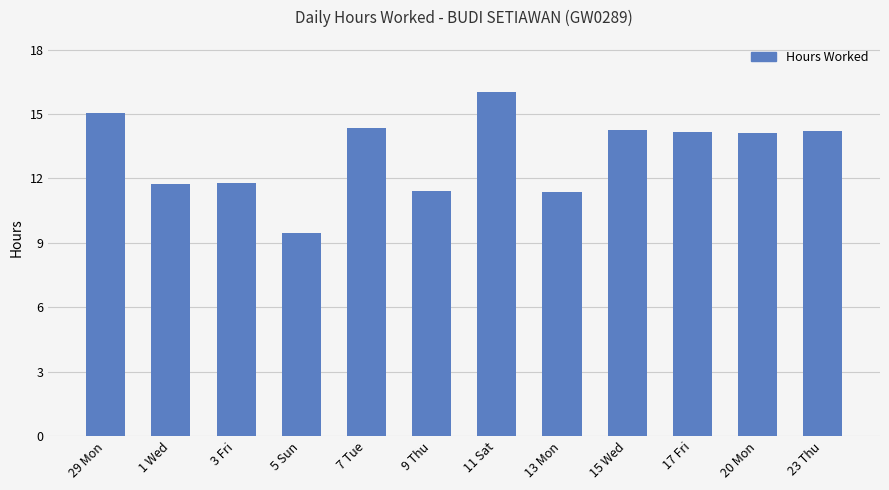

Which category has the highest value across all series?

11 Sat